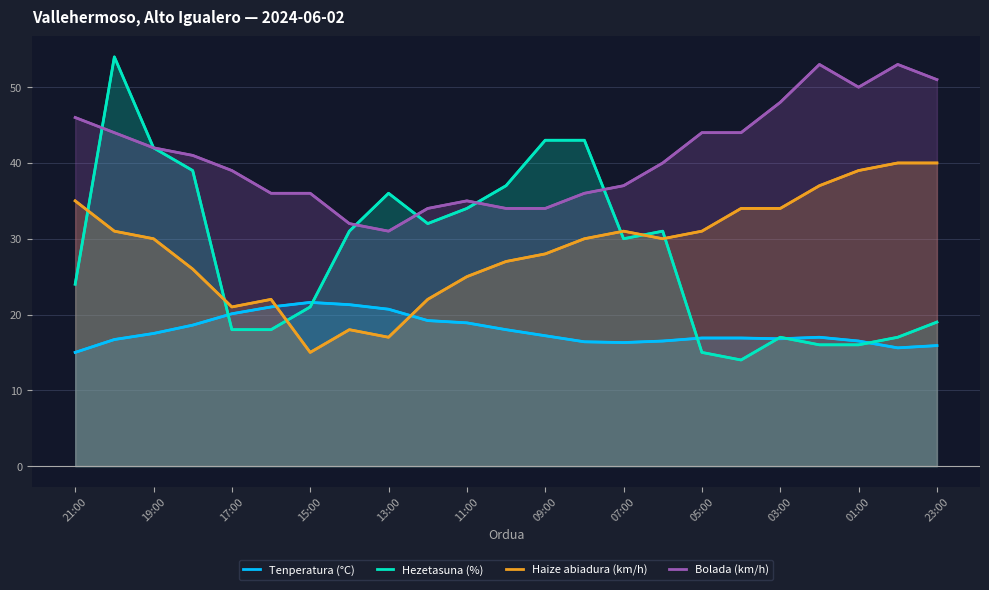

What is the greatest value displayed?

54.0